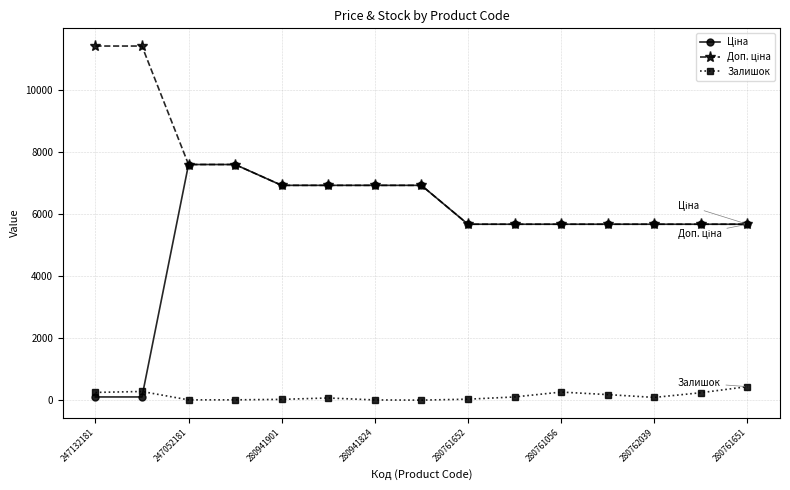

What is the minimum value shown in the chart?

12.0